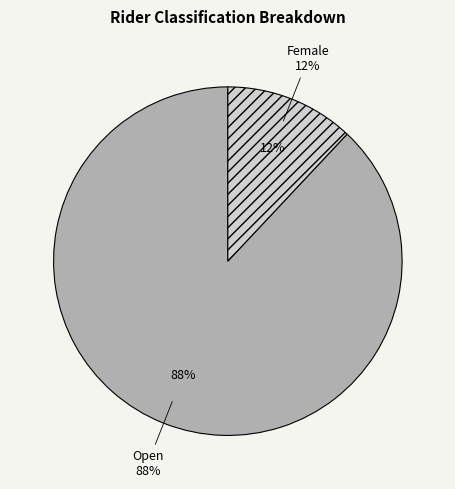

Which slice is the largest?

Open